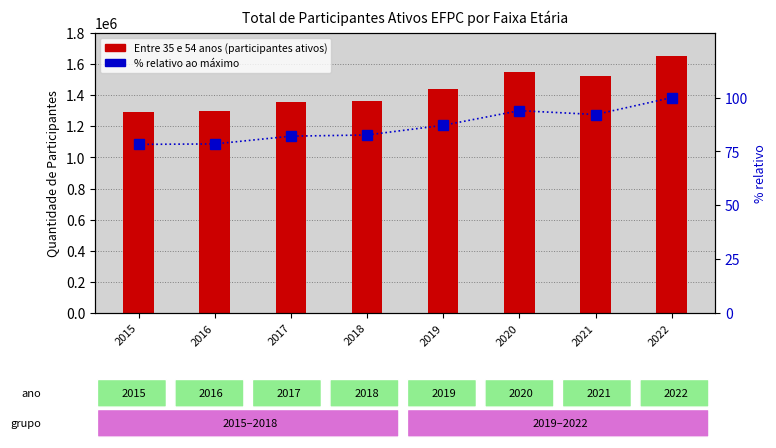

What is the sum of all % relativo ao máximo values?

694.8